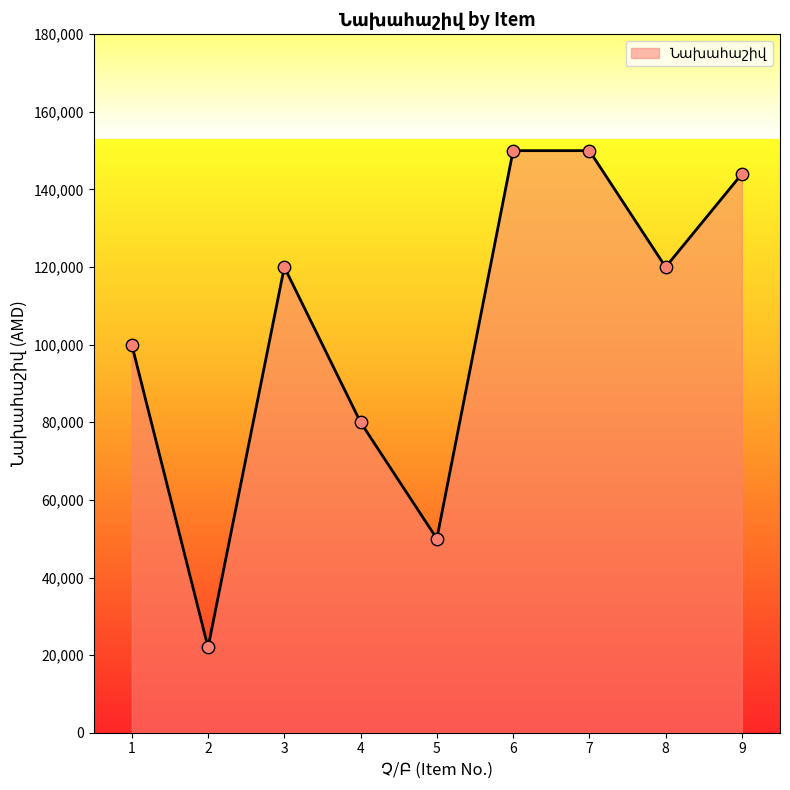

What is the change in value from 1 to 9?

+44000